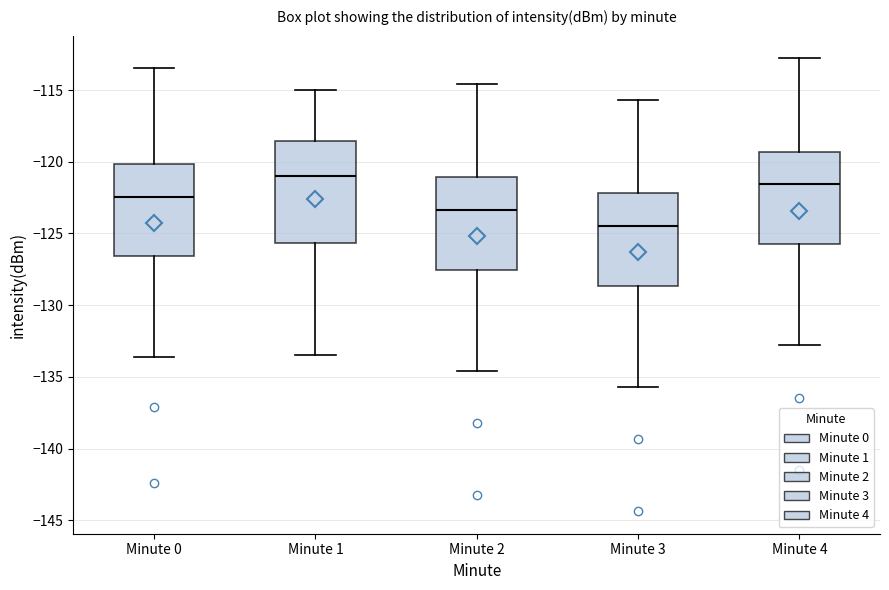

Comparing the boxes themselves (not the whiskers), which one is the tallest?

Minute 1